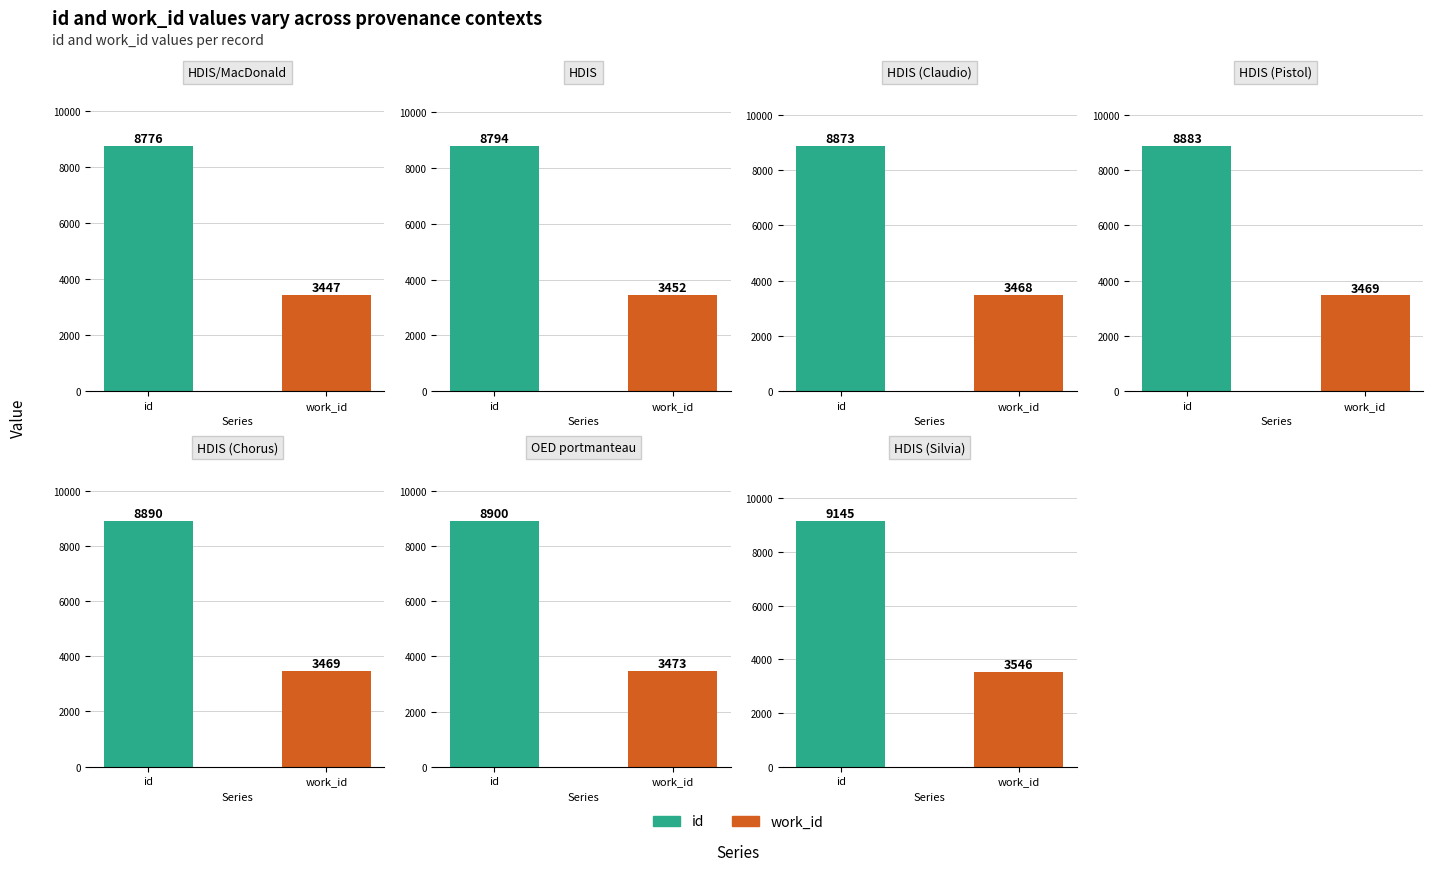

How many groups of bars are there?

7